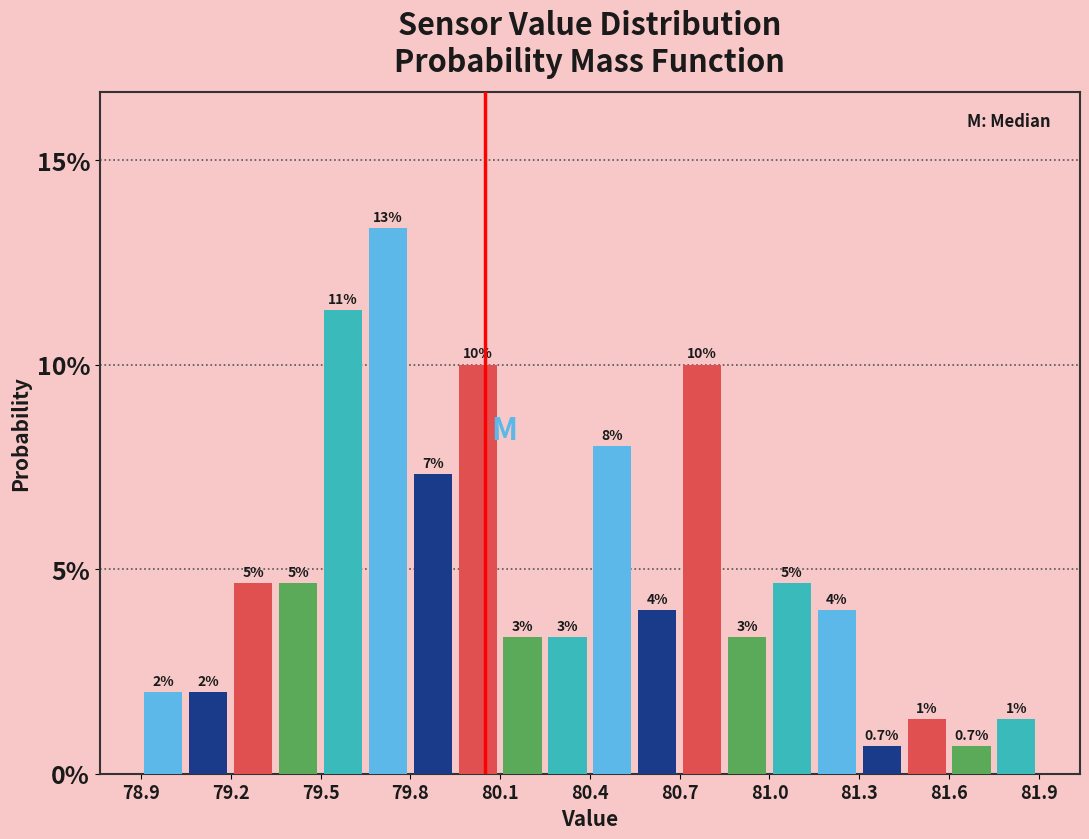

Around what value on the x-axis is the tallest bar? Give the approximate position of its centre, as read against the axis.

79.75